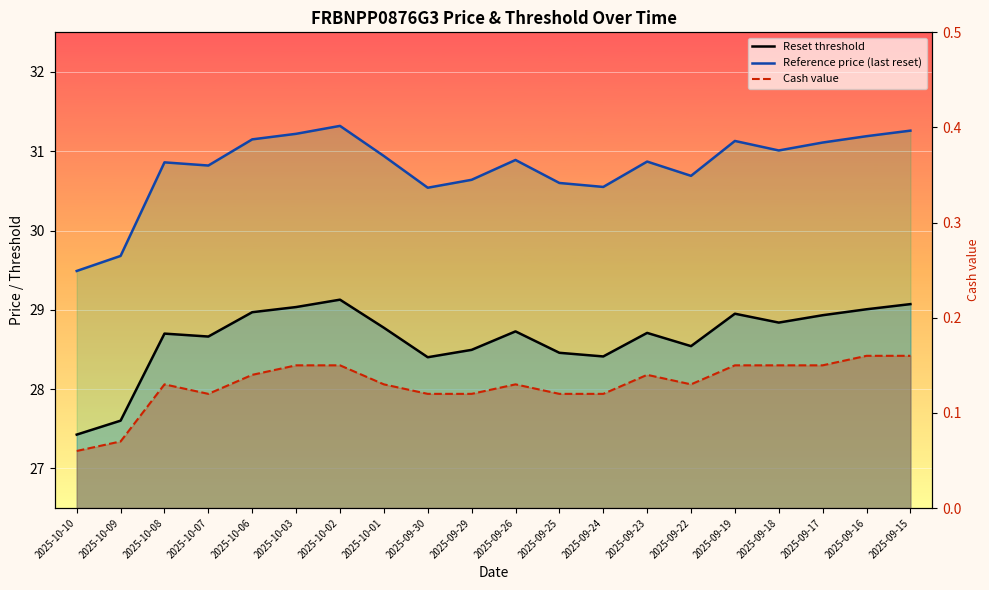

At which category is the sum across all series the highest?

2025-10-02